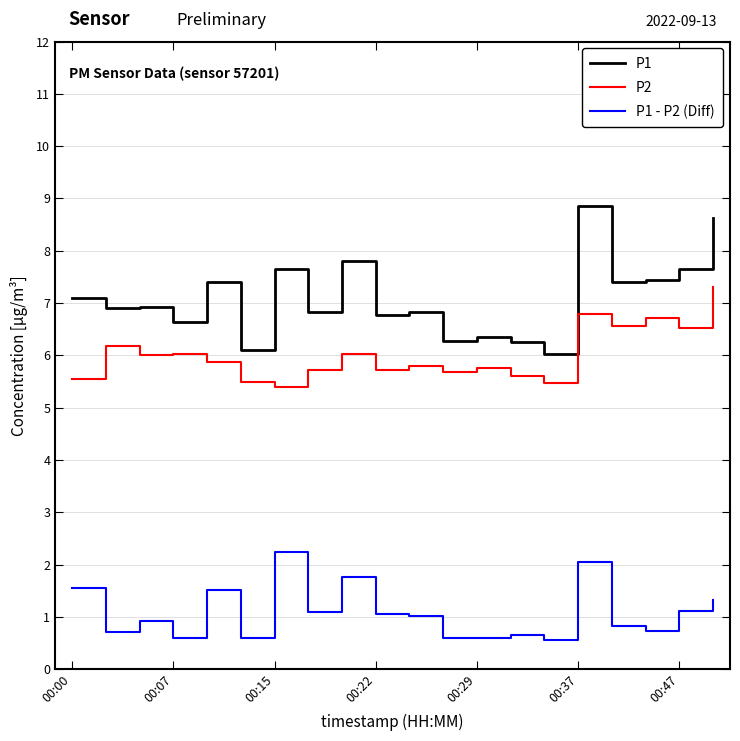

Which series has the largest total across all categories?

P1